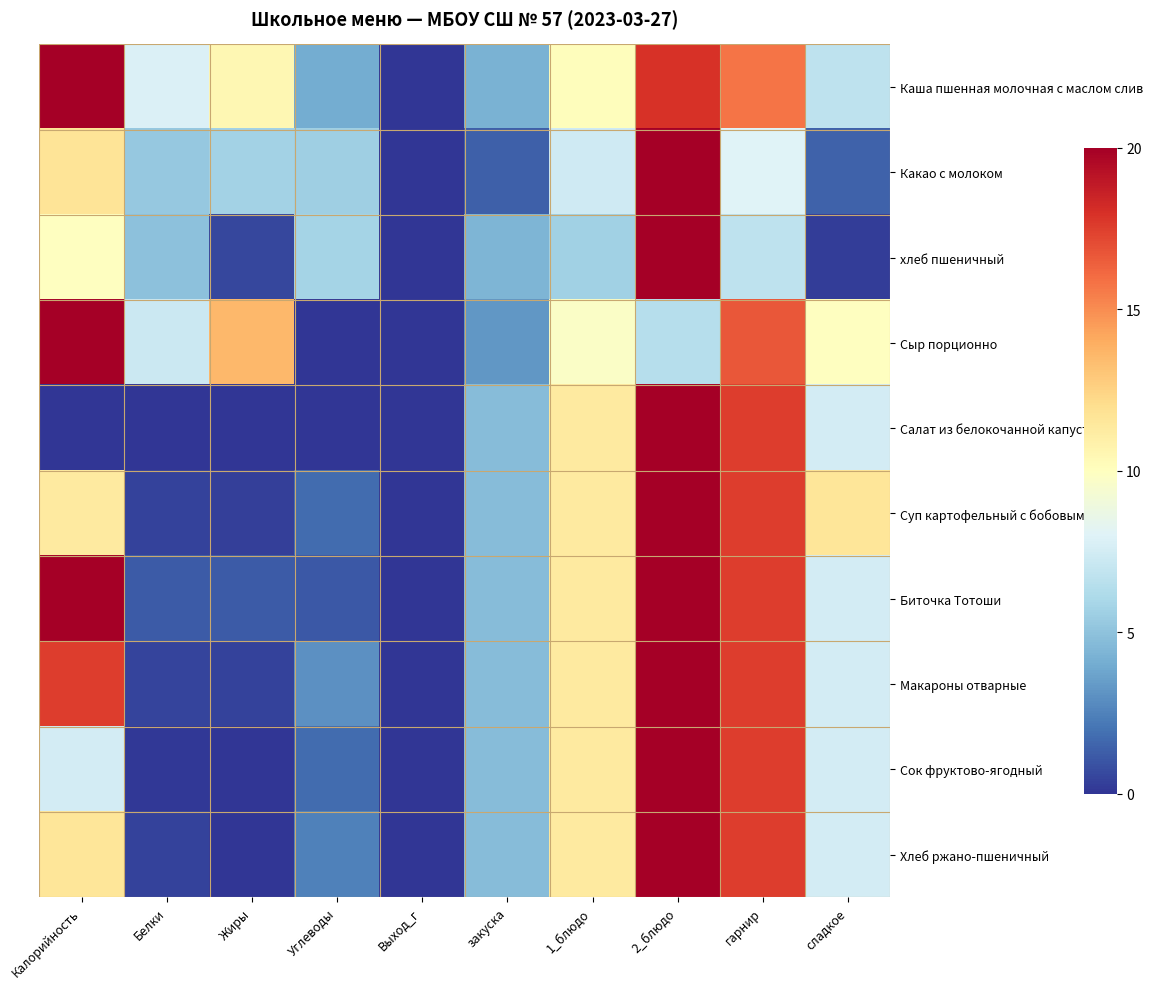

Reading left to right, transcribe all the data shown in this chart.

Каша пшенная молочная с маслом слив: Калорийность=20.0	Белки=7.8	Жиры=10.5	Углеводы=4.0	Выход_г=0.0	закуска=4.2	1_блюдо=10.1	2_блюдо=17.9	гарнир=15.7	сладкое=6.8
Какао с молоком: Калорийность=11.7	Белки=5.3	Жиры=5.8	Углеводы=5.6	Выход_г=0.0	закуска=1.3	1_блюдо=7.4	2_блюдо=20.0	гарнир=8.0	сладкое=1.5
хлеб пшеничный: Калорийность=10.0	Белки=5.0	Жиры=0.6	Углеводы=5.8	Выход_г=0.0	закуска=4.4	1_блюдо=5.7	2_блюдо=20.0	гарнир=6.8	сладкое=0.3
Сыр порционно: Калорийность=20.0	Белки=7.3	Жиры=13.6	Углеводы=0.0	Выход_г=0.0	закуска=3.2	1_блюдо=9.7	2_блюдо=6.4	гарнир=16.7	сладкое=9.9
Салат из белокочанной капусты: Калорийность=0.0	Белки=0.0	Жиры=0.0	Углеводы=0.0	Выход_г=0.0	закуска=4.7	1_блюдо=11.3	2_блюдо=20.0	гарнир=17.5	сладкое=7.5
Суп картофельный с бобовыми: Калорийность=11.3	Белки=0.4	Жиры=0.3	Углеводы=1.7	Выход_г=0.0	закуска=4.7	1_блюдо=11.3	2_блюдо=20.0	гарнир=17.5	сладкое=11.6
Биточка Тотоши: Калорийность=20.0	Белки=1.2	Жиры=1.2	Углеводы=1.2	Выход_г=0.0	закуска=4.7	1_блюдо=11.3	2_блюдо=20.0	гарнир=17.5	сладкое=7.5
Макароны отварные: Калорийность=17.5	Белки=0.5	Жиры=0.4	Углеводы=3.0	Выход_г=0.0	закуска=4.7	1_блюдо=11.3	2_блюдо=20.0	гарнир=17.5	сладкое=7.5
Сок фруктово-ягодный: Калорийность=7.5	Белки=0.1	Жиры=0.0	Углеводы=1.8	Выход_г=0.0	закуска=4.7	1_блюдо=11.3	2_блюдо=20.0	гарнир=17.5	сладкое=7.5
Хлеб ржано-пшеничный: Калорийность=11.6	Белки=0.4	Жиры=0.1	Углеводы=2.5	Выход_г=0.0	закуска=4.7	1_блюдо=11.3	2_блюдо=20.0	гарнир=17.5	сладкое=7.5